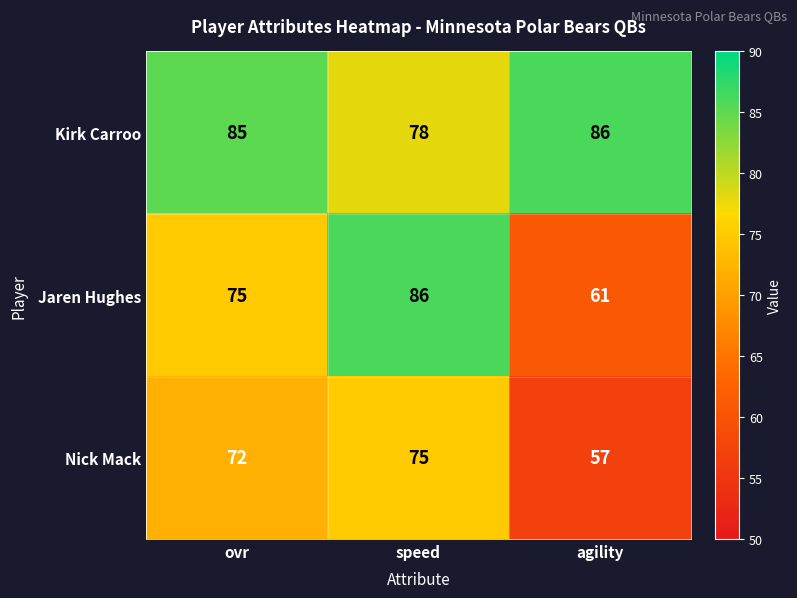

Reading right to left, extract all data points from this chart.

Kirk Carroo: agility=86	speed=78	ovr=85
Jaren Hughes: agility=61	speed=86	ovr=75
Nick Mack: agility=57	speed=75	ovr=72